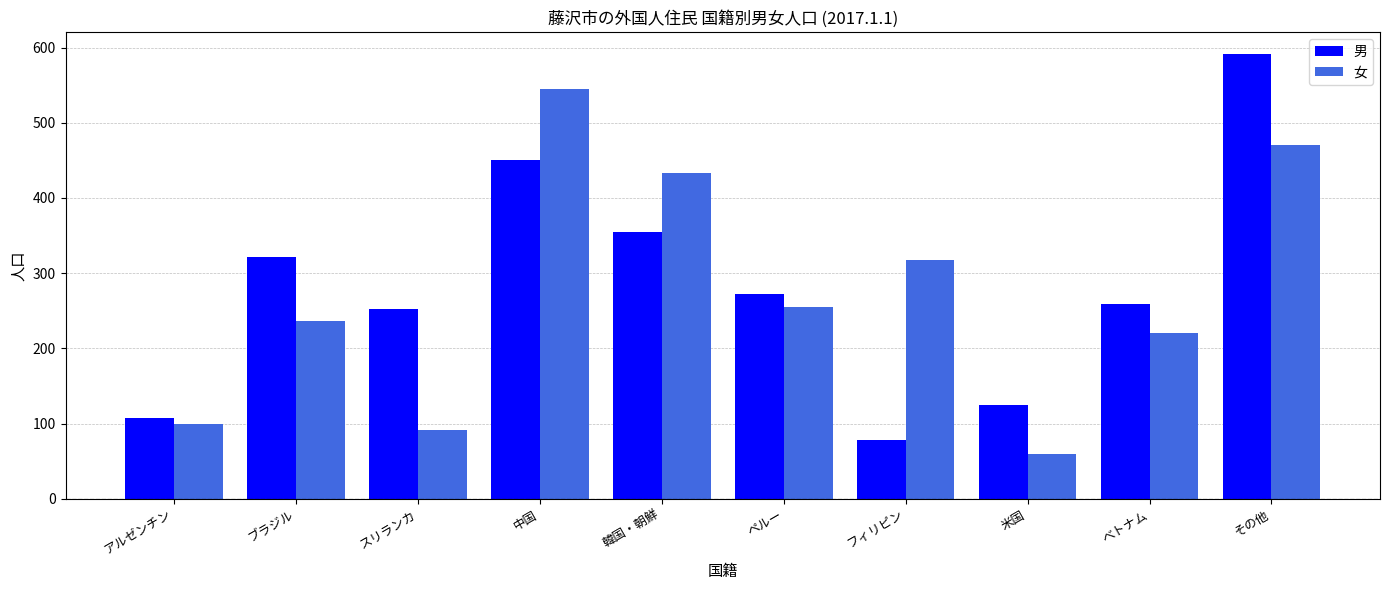

What is the difference between the maximum and minimum values in the 男 series?

513